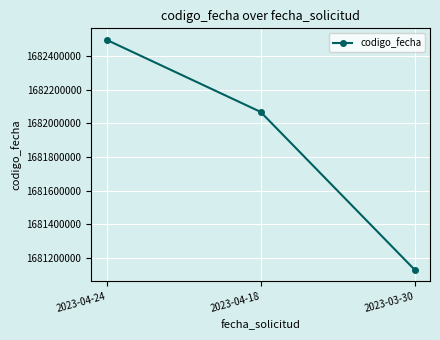

What is the value of the 2nd point from the left?

1682069232